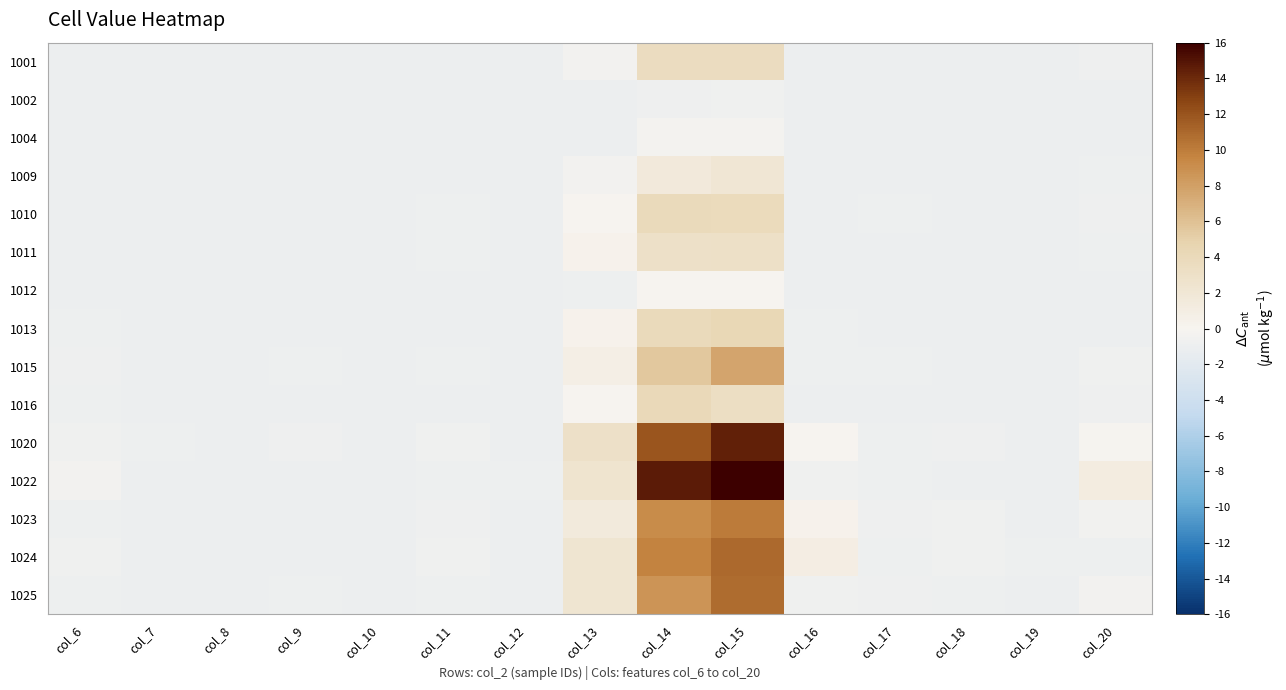

At which category does the chart reach its minimum across all series?

col_10